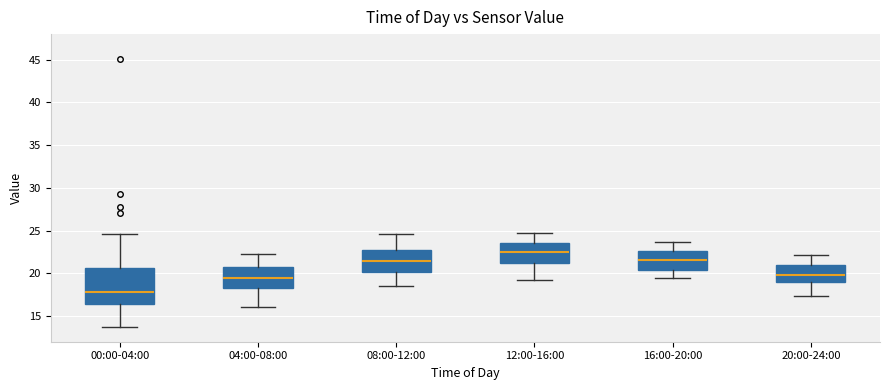

Reading left to right, transcribe this box plot: for each box, give where its median line is, the range the box spans, and where its two whiskers end, as read against the y-axis. The values are not printed on the chart, so give them approximately, as read against the axis.

00:00-04:00: median 18.0, box 16.5 to 20.5, whiskers 13.5 to 24.5
04:00-08:00: median 19.5, box 18.5 to 20.5, whiskers 16.0 to 22.5
08:00-12:00: median 21.5, box 20.0 to 22.5, whiskers 18.5 to 24.5
12:00-16:00: median 22.5, box 21.5 to 23.5, whiskers 19.0 to 24.5
16:00-20:00: median 21.5, box 20.5 to 22.5, whiskers 19.5 to 23.5
20:00-24:00: median 20.0, box 19.0 to 21.0, whiskers 17.5 to 22.0